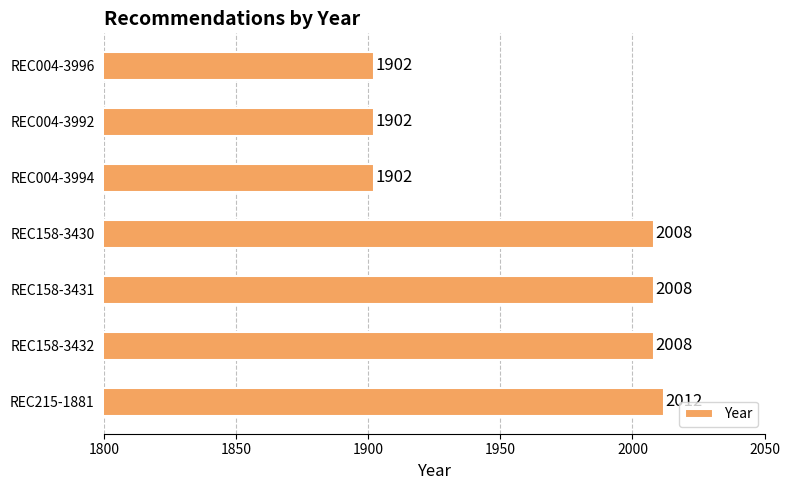

Reading bottom to top, extract all data points from this chart.

REC215-1881=2012	REC158-3432=2008	REC158-3431=2008	REC158-3430=2008	REC004-3994=1902	REC004-3992=1902	REC004-3996=1902